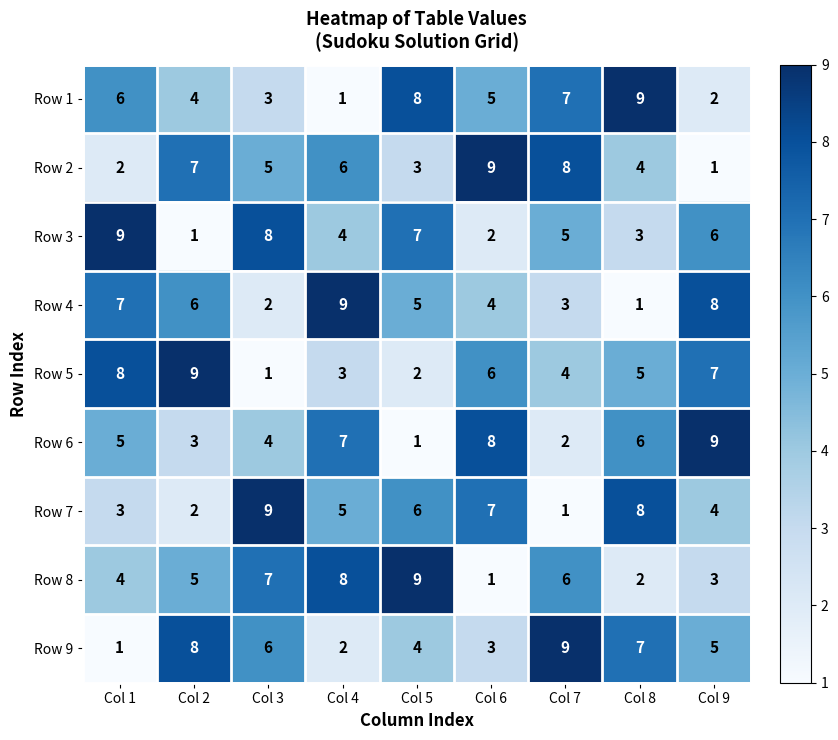

What is the total value across all series at Col 2?

45